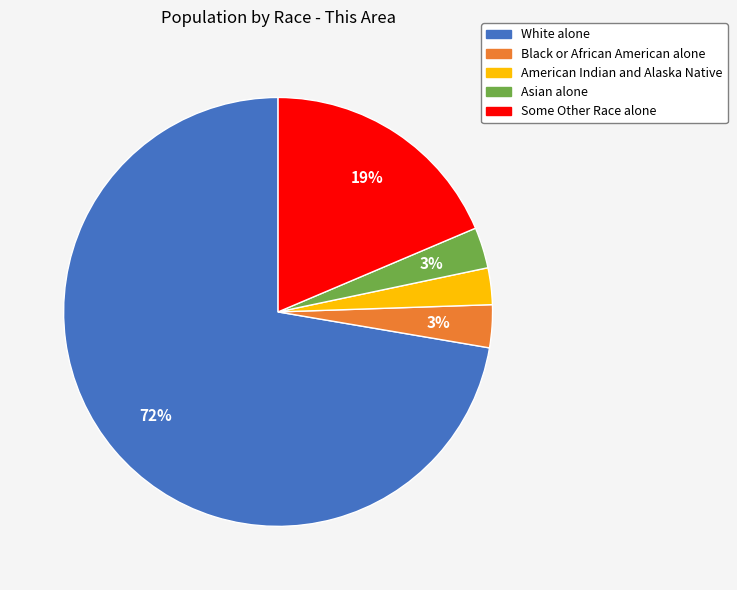

Combined, do Some Other Race alone and White alone account for over 50%?

Yes